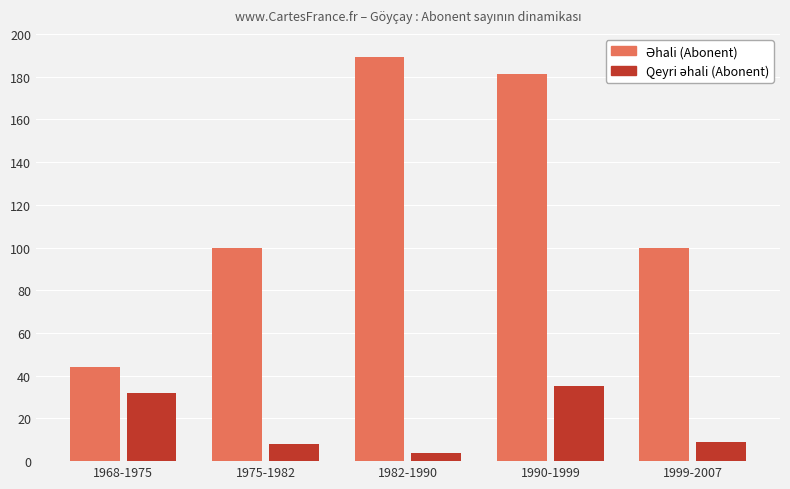

What position from the left is 1975-1982?

2